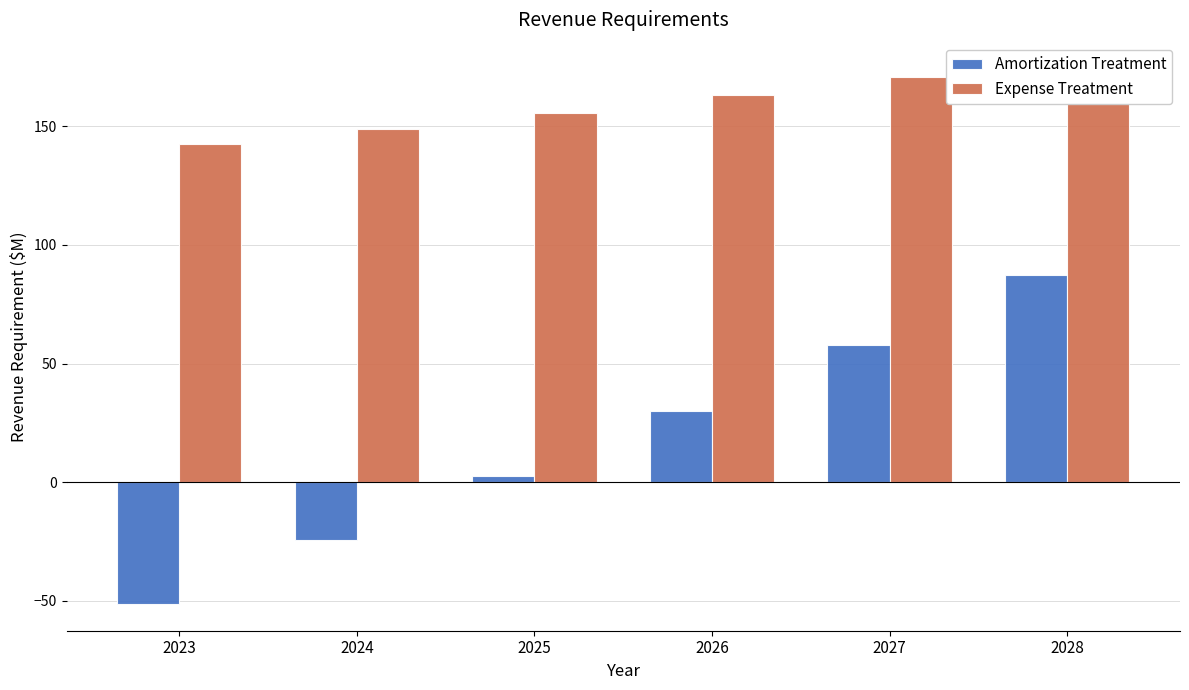

What is the difference between the highest and lowest values at 2028?

86.4